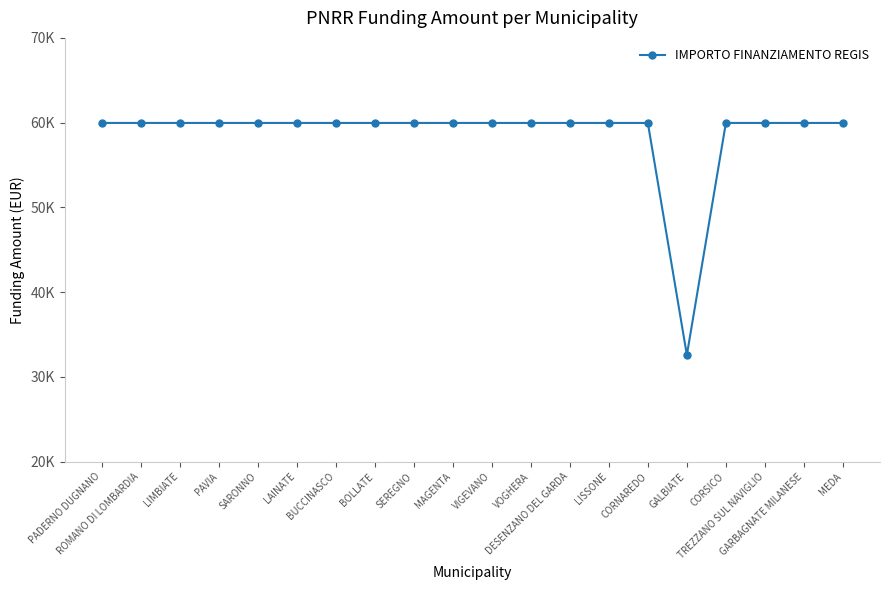

Which category has the highest value across all series?

PADERNO DUGNANO